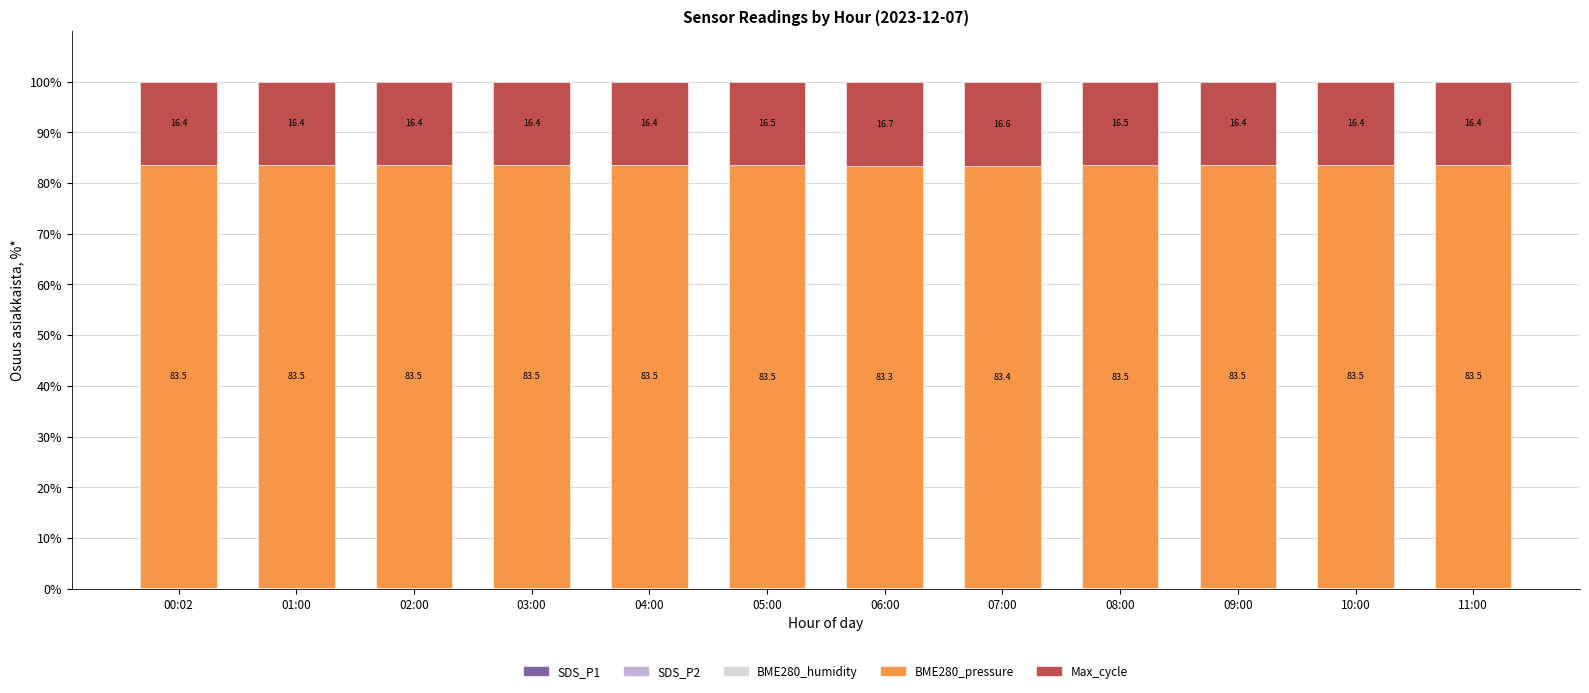

Count the number of data series in this chart.

5